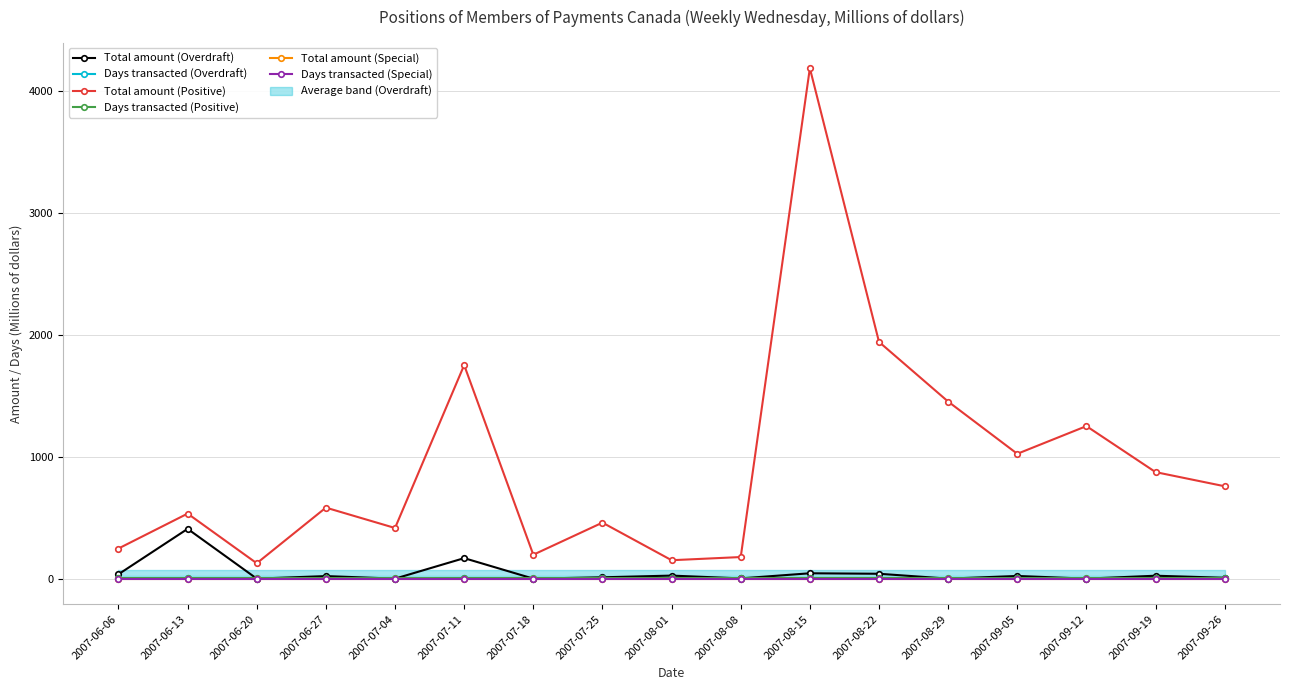

What is the average value of the Total amount (Positive) series?

948